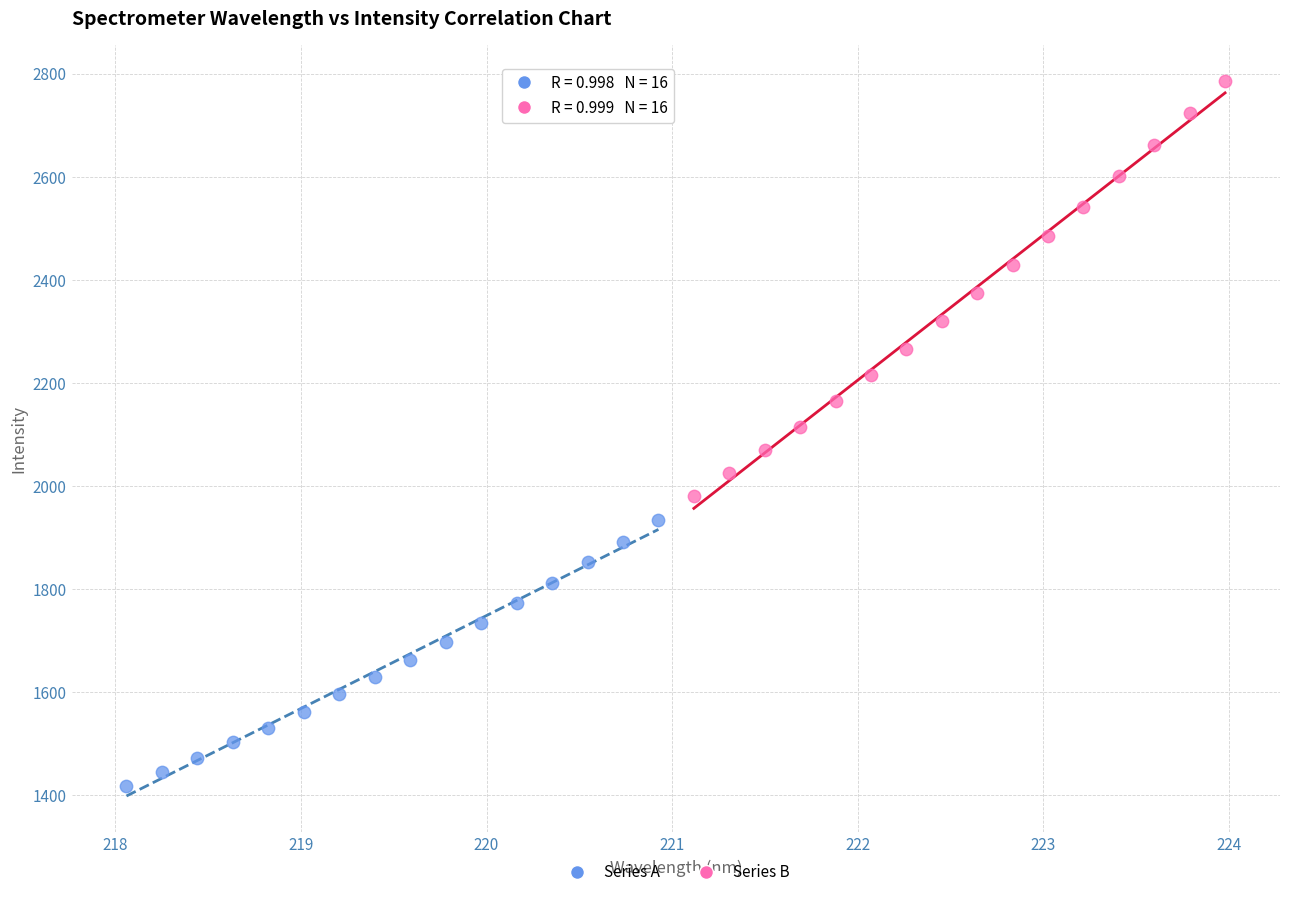

Which series has the largest Y range (max minus min)?

Series B